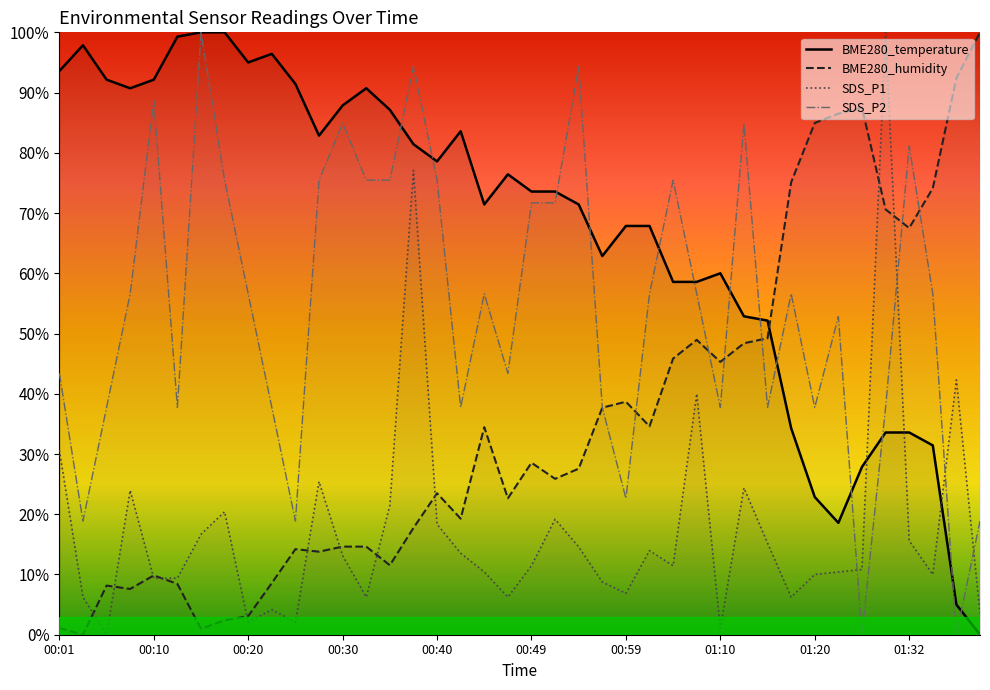

True or false: SDS_P1 and SDS_P2 cross at least once.

True